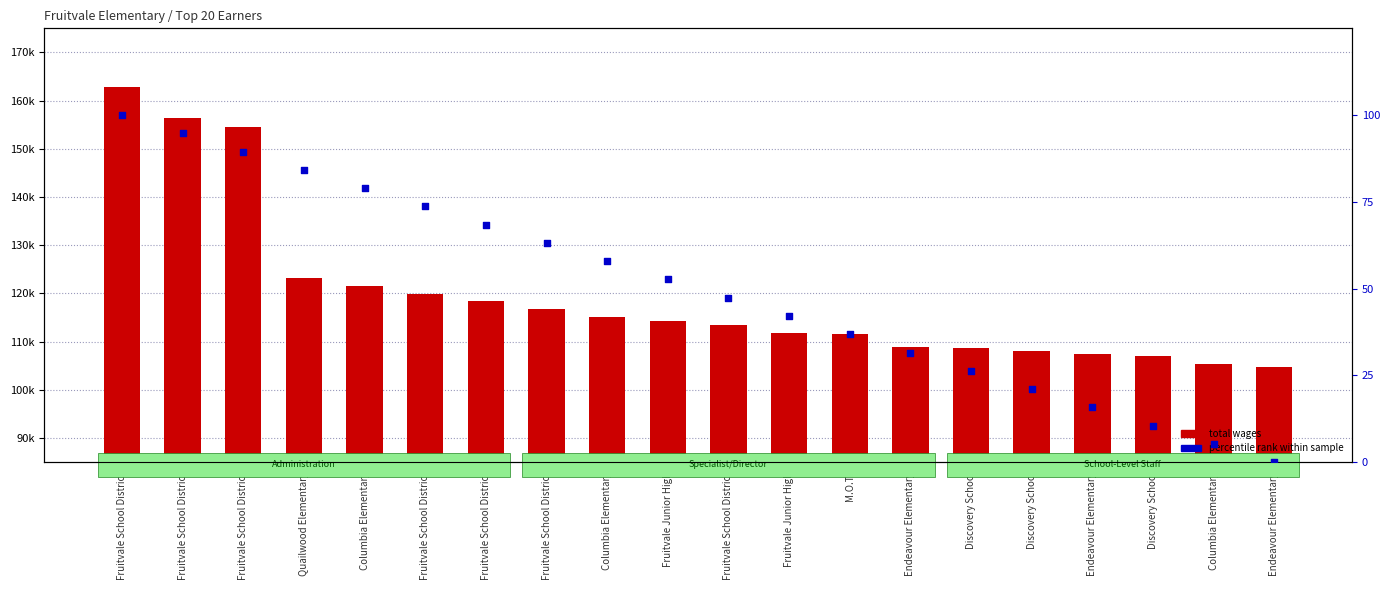

What is the total value across all series at Columbia Elementary?

121572.9